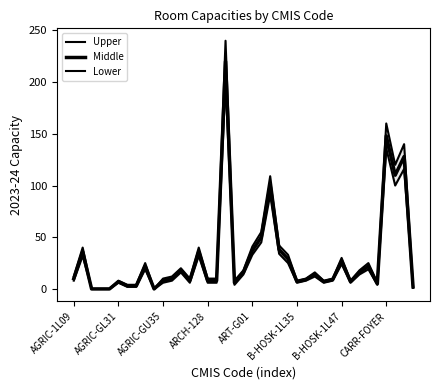

What is the label of the 19th point from the right?

ART-G01